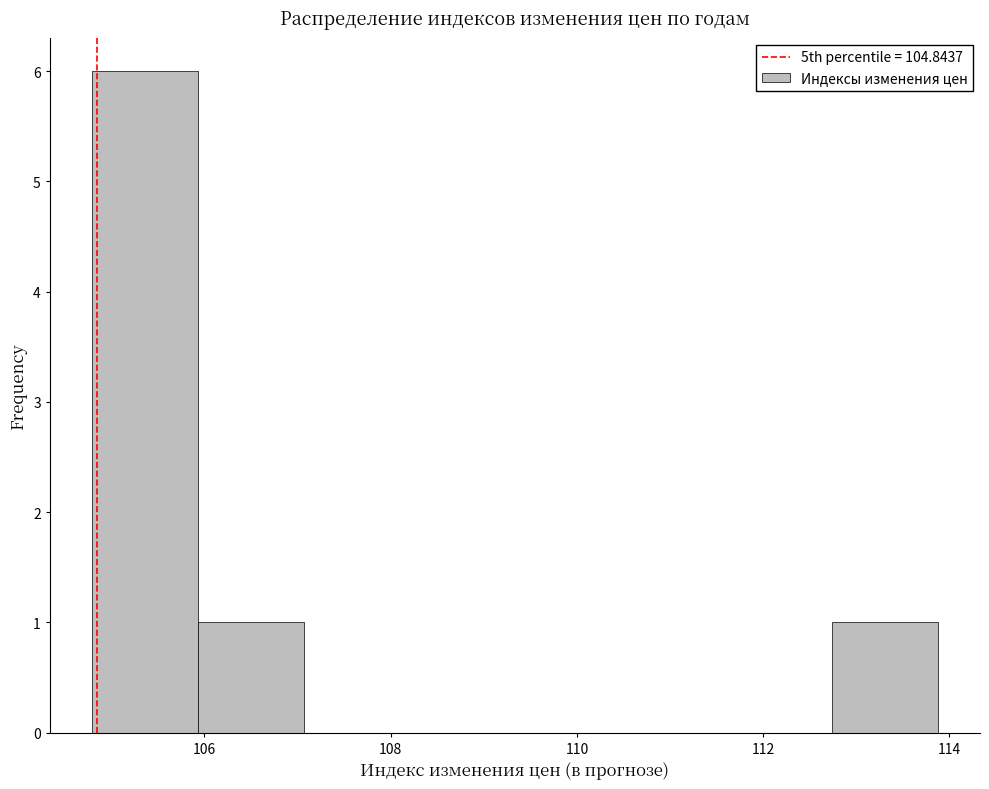

How tall is the bar that spans 104.8 to 106.0 on the x-axis? Neither the bar edges nor the heights are printed on the chart, so give them approximately, as read against the axes.

6